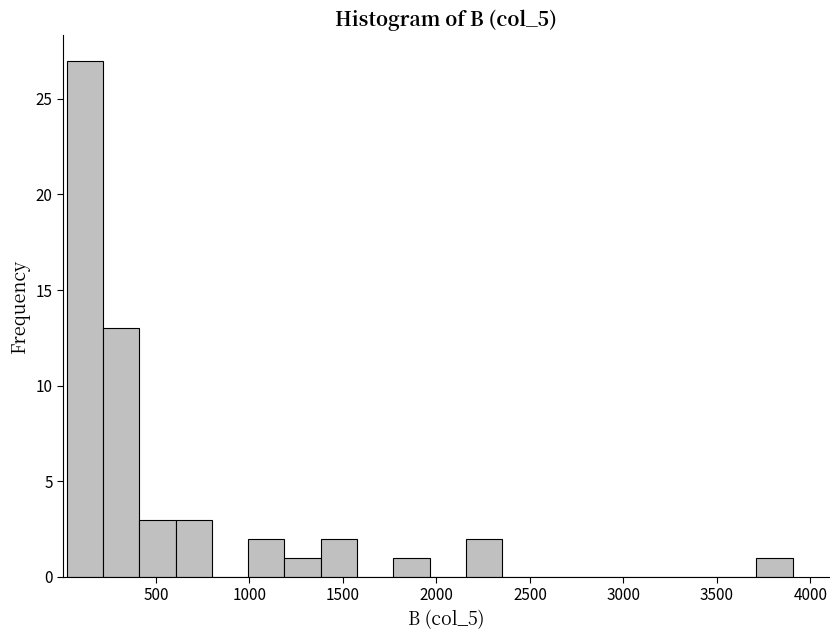

Read against the x-axis, roughly where is the centre of the tallest bar?

100